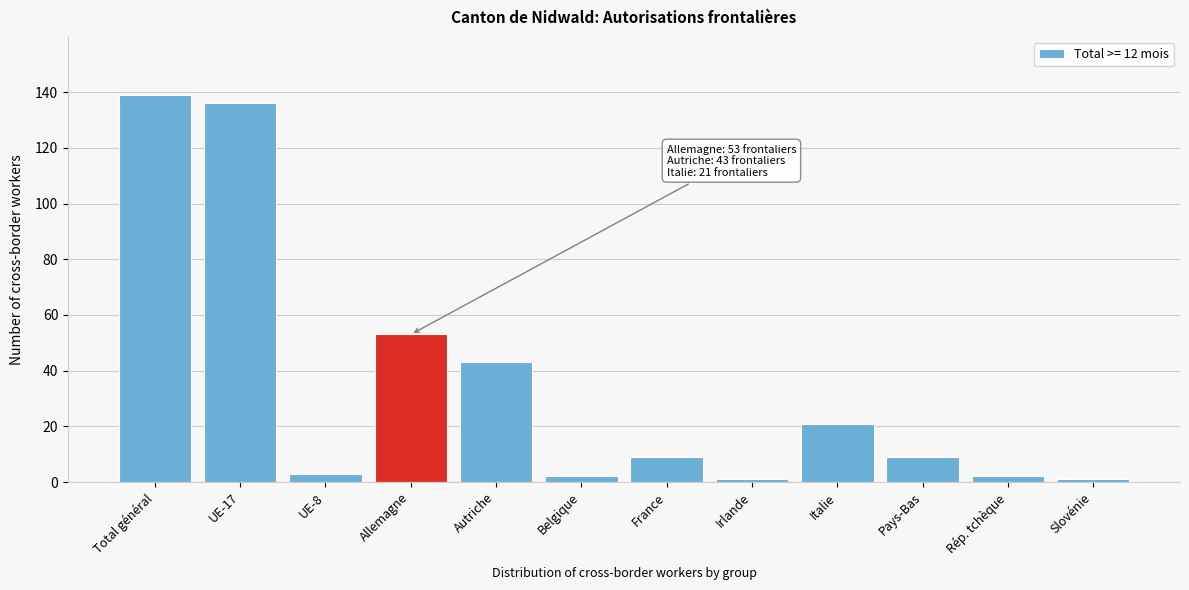

Reading left to right, list all the values displayed in this chart.

139	136	3	53	43	2	9	1	21	9	2	1